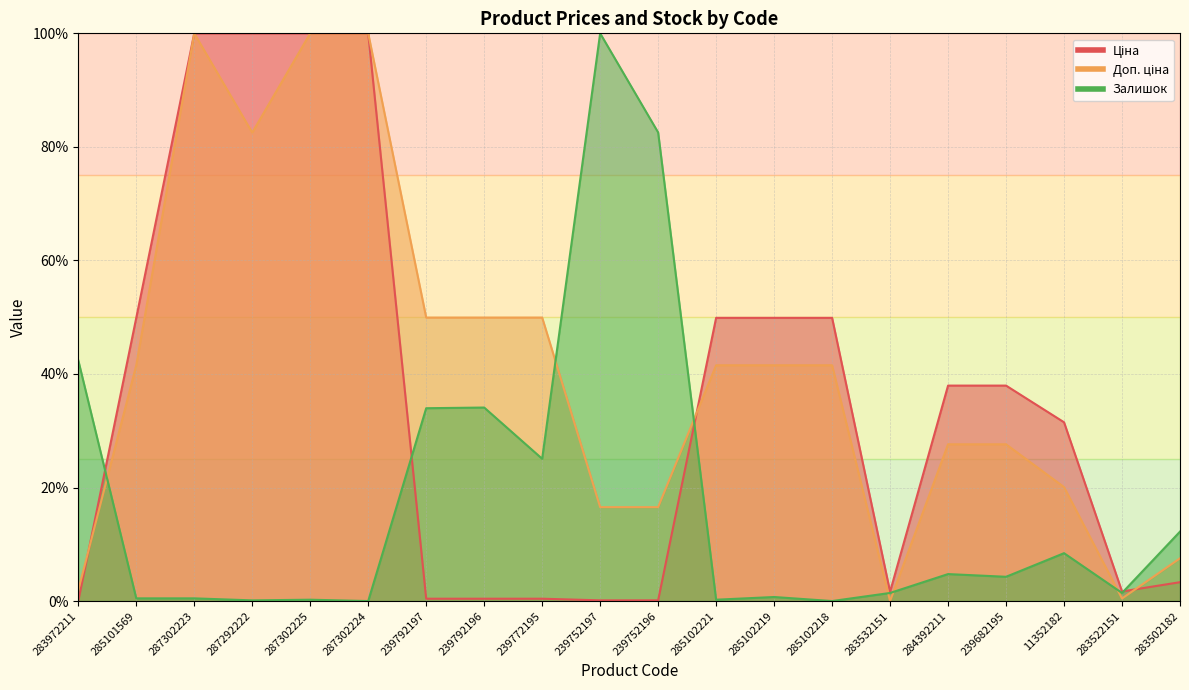

How many values in the Ціна series exceed 37?

10